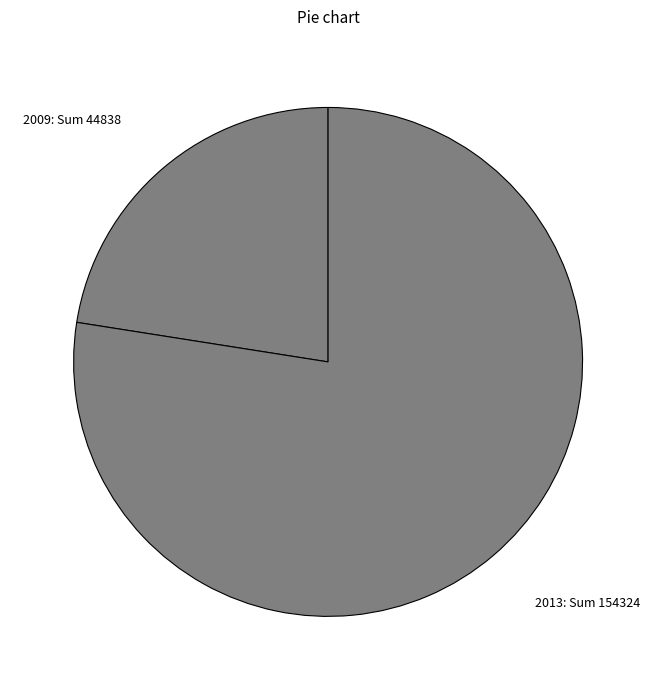

Which slice is the smallest?

2009: Sum 44838